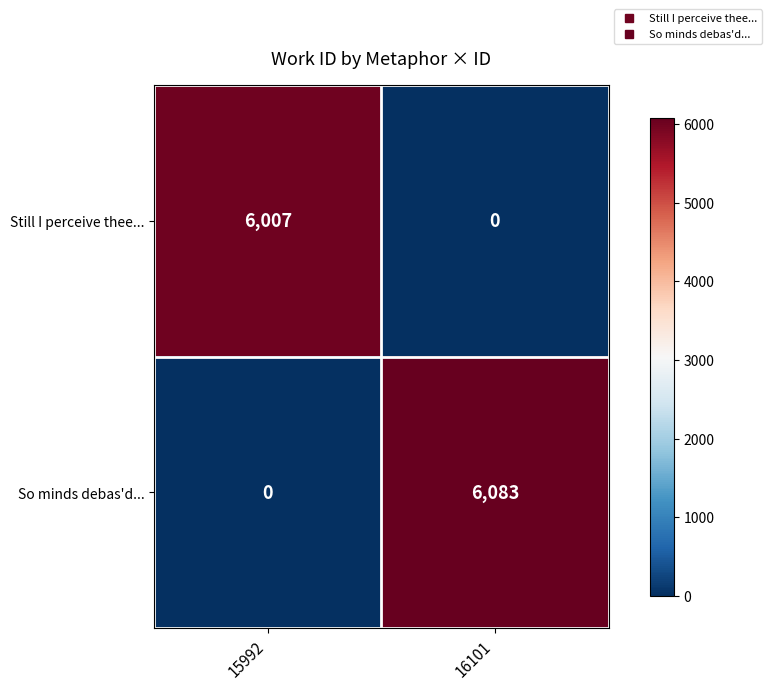

Is it true that So minds debas'd... equals 6083 at 16101?

True